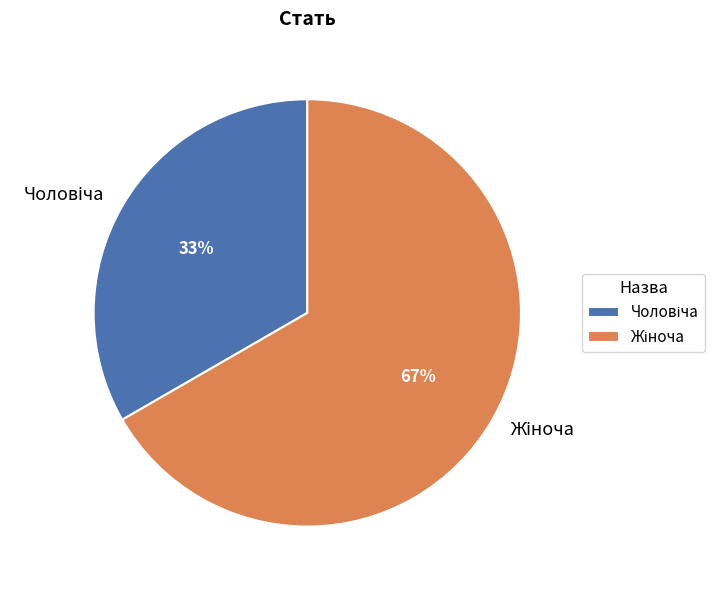

To the nearest percent, what is the average slice percentage?

50%